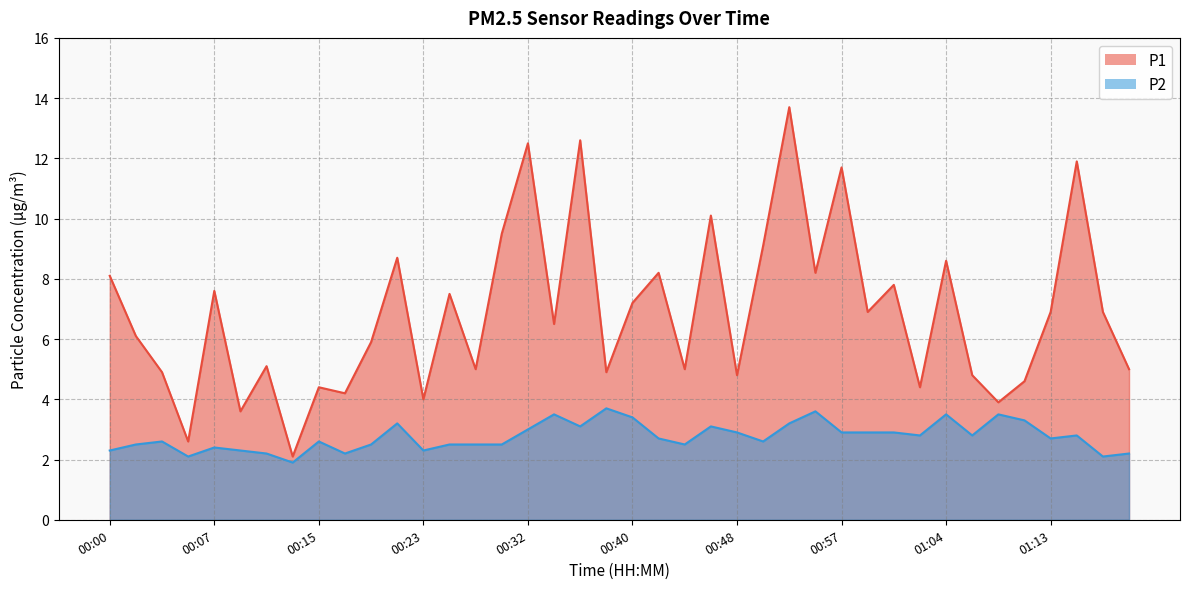

True or false: P1 and P2 intersect in this chart.

False